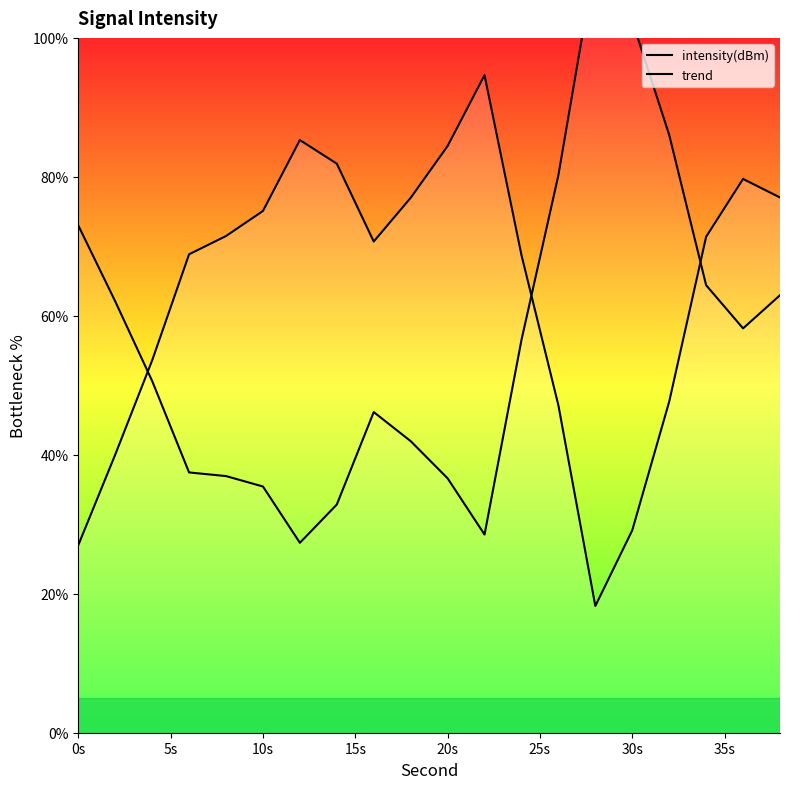

Which series has the widest spread of values?

trend